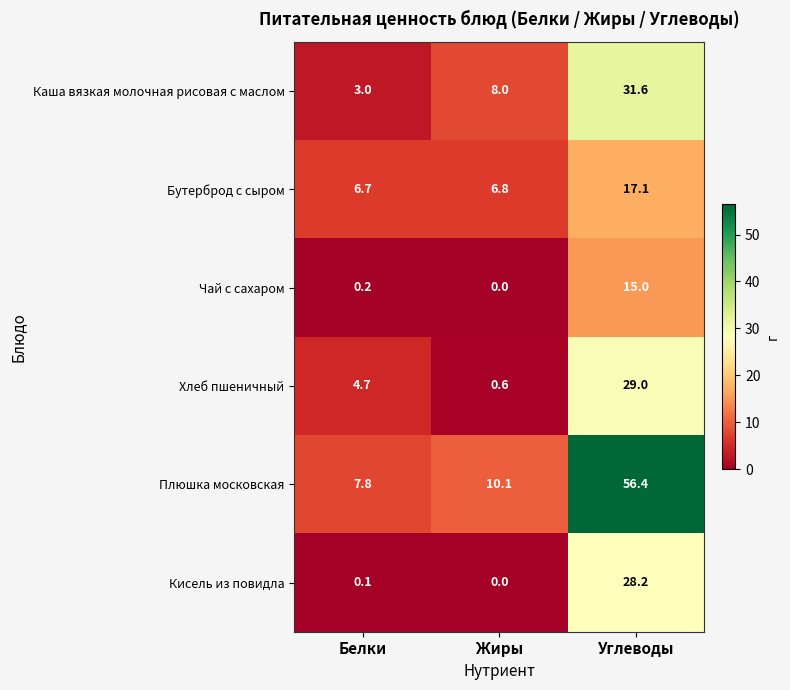

What is the difference between the maximum and minimum values in the Плюшка московская series?

48.6